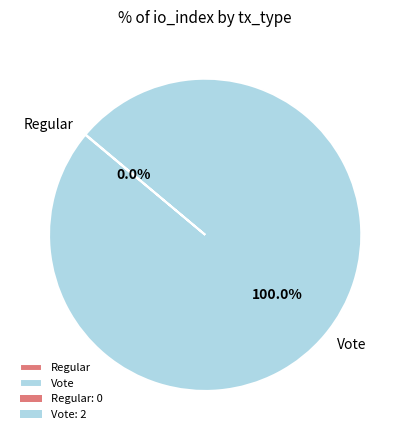

Which slice is the largest?

Vote